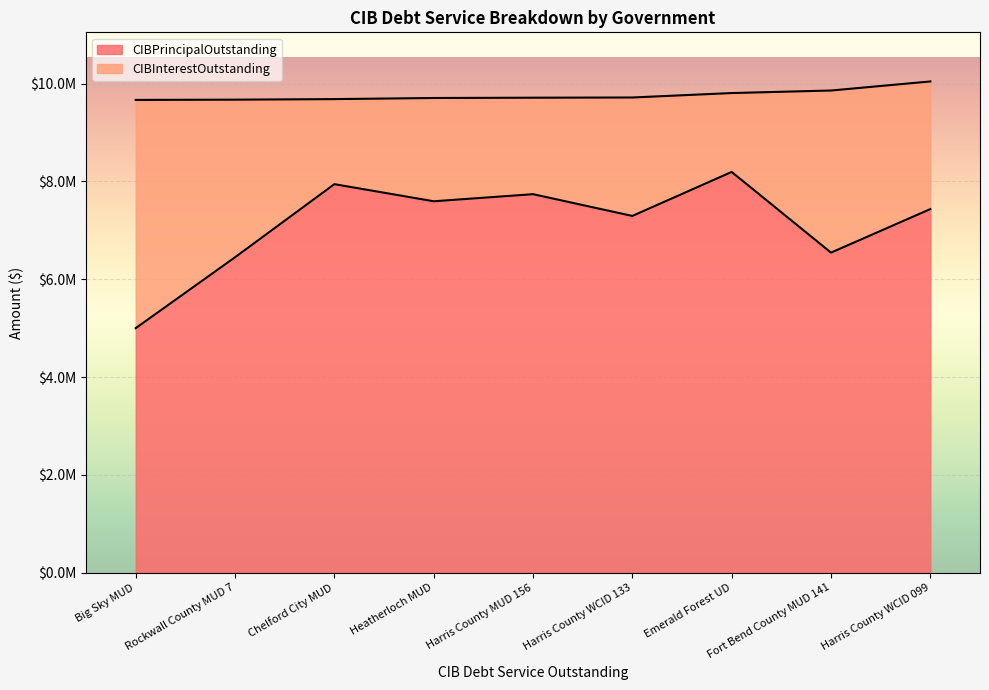

What is the sum of all CIBInterestOutstanding values?

23679385.5